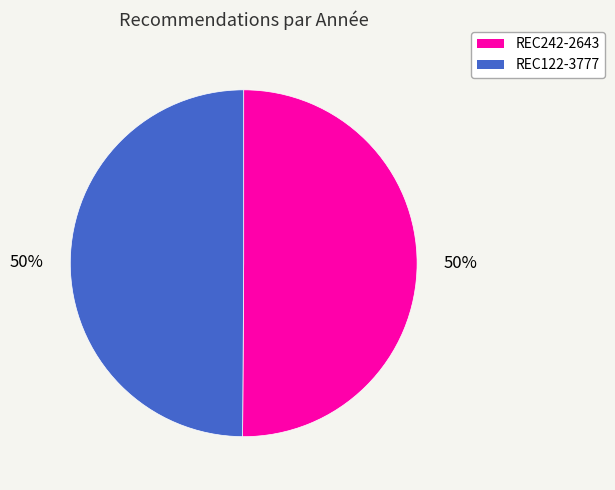

The REC242-2643 slice represents 50% of the pie. True or false?

True